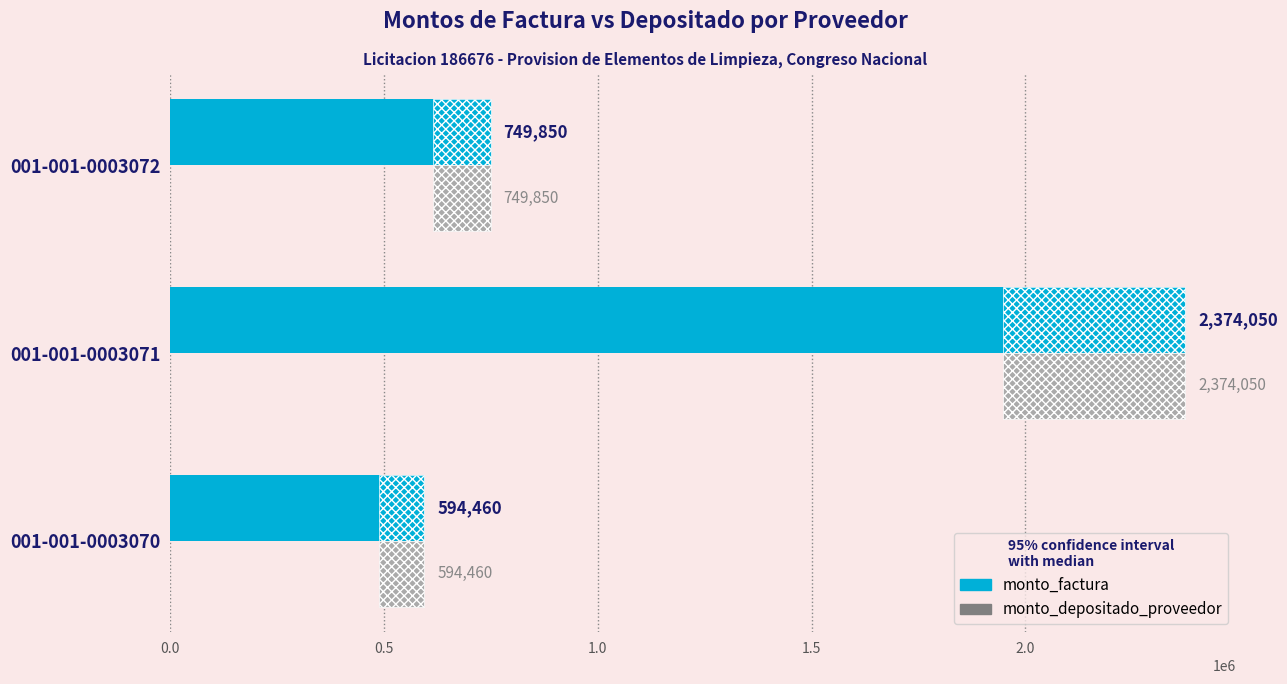

How many series are shown in this chart?

2